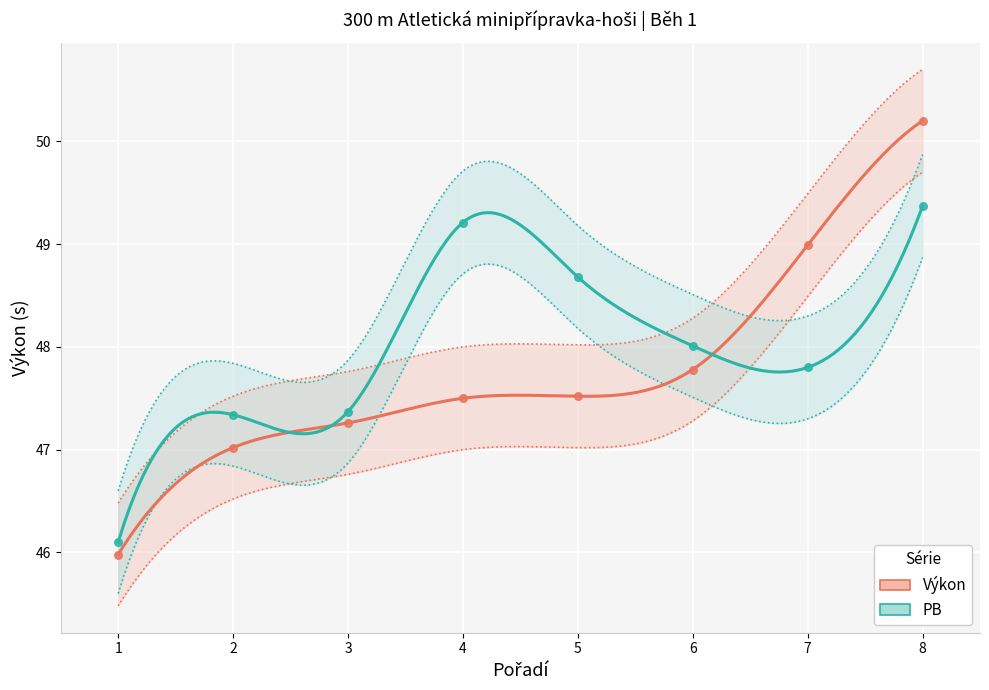

Which series has the largest total across all categories?

PB